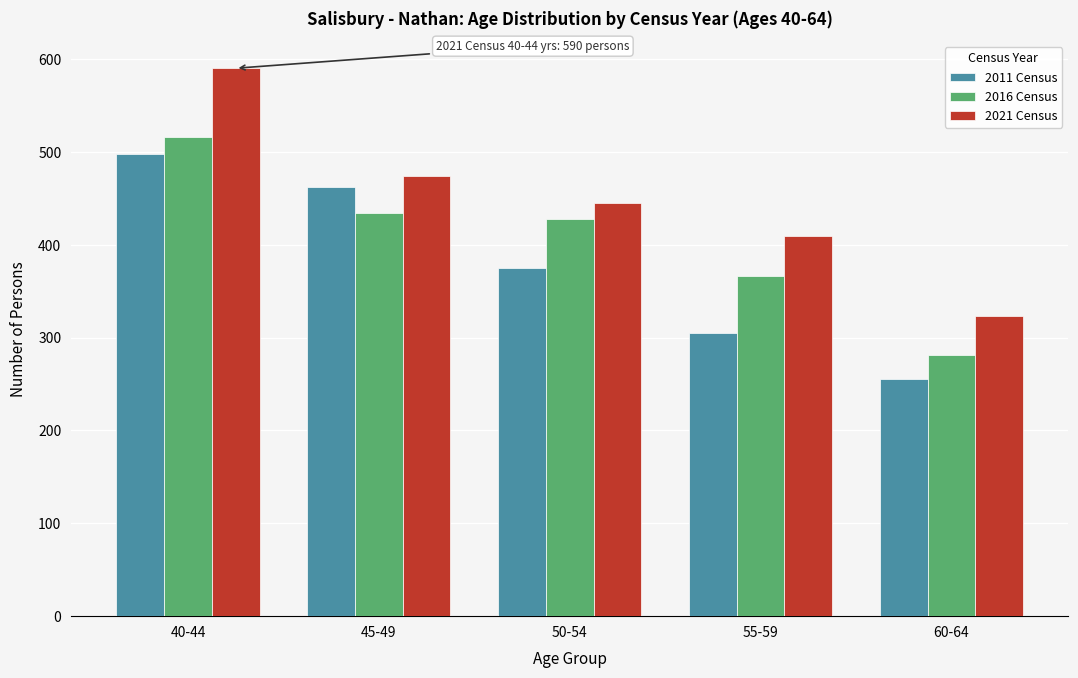

Reading right to left, what are all the values shown in this chart?

2011 Census: 255	305	375	462	498
2016 Census: 281	366	428	434	516
2021 Census: 323	409	445	474	590